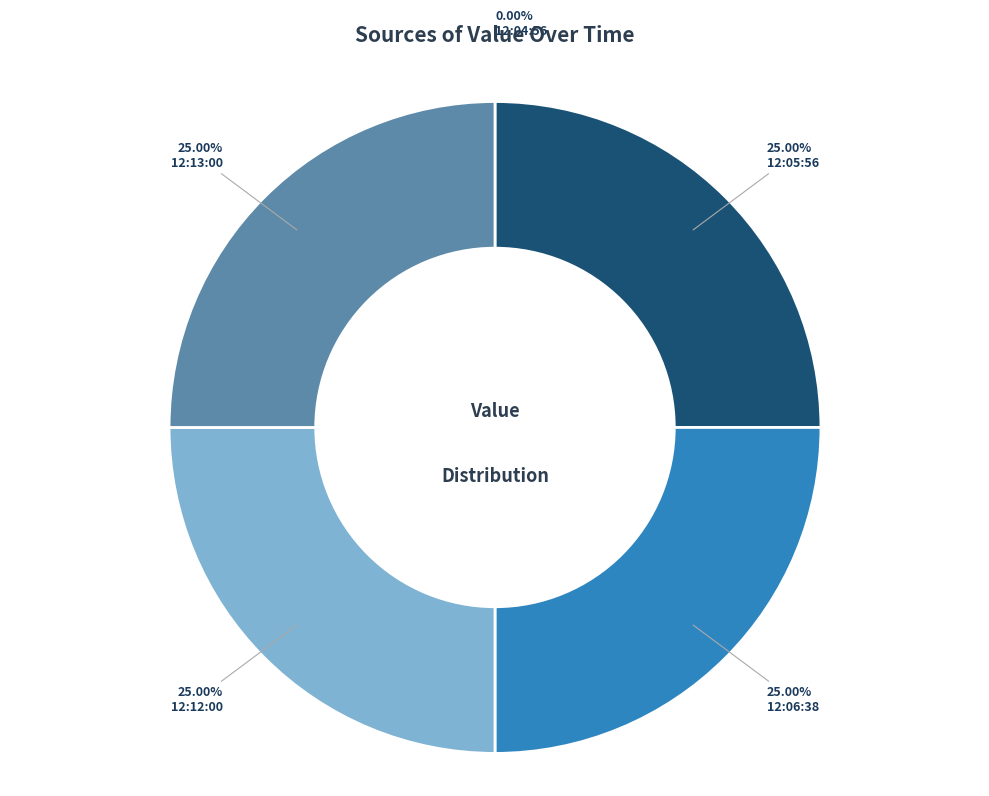

Does 12:05:56 represent more than half of the total?

No